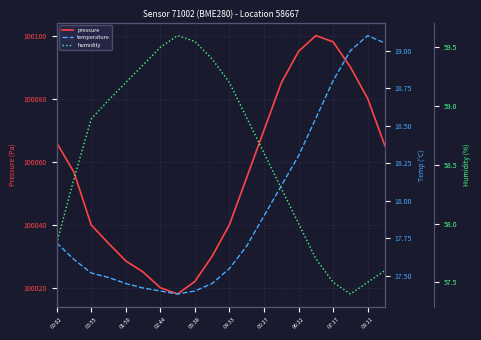

What is the minimum value for pressure?

100018.0